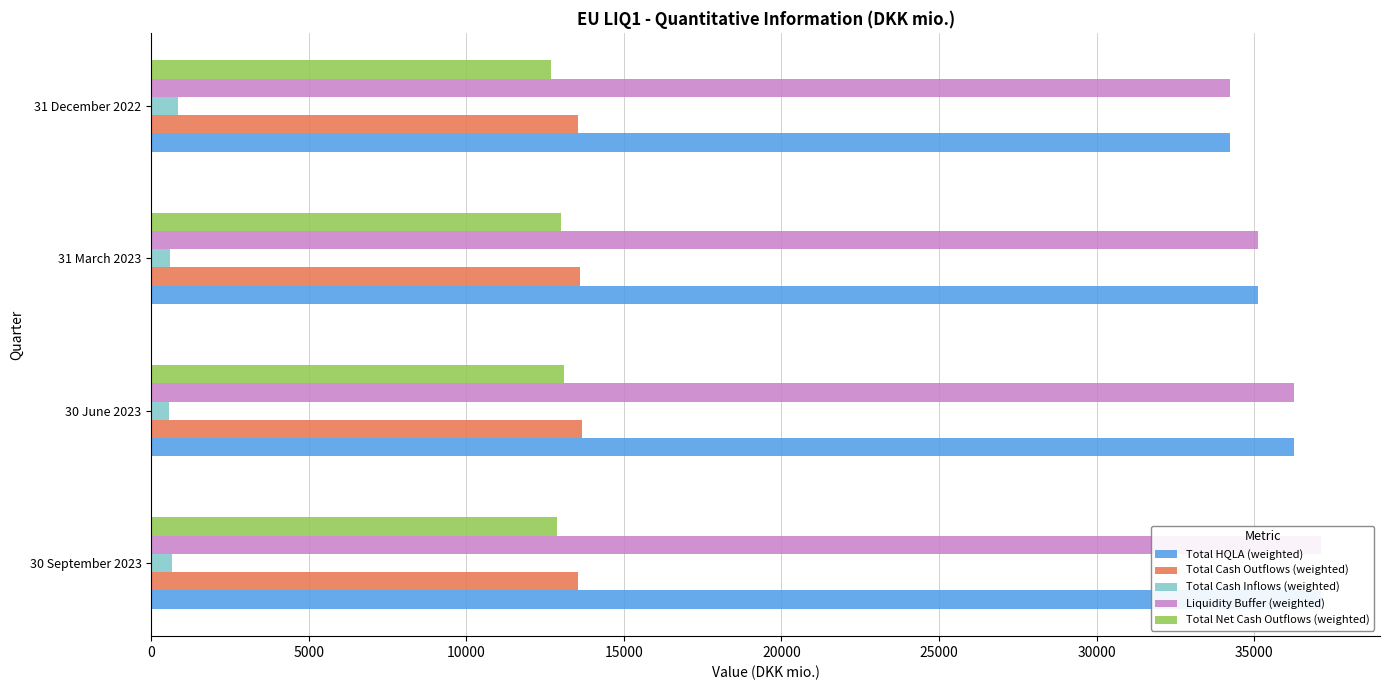

The value of Total Cash Inflows (weighted) at 31 March 2023 is 609.6. True or false?

True